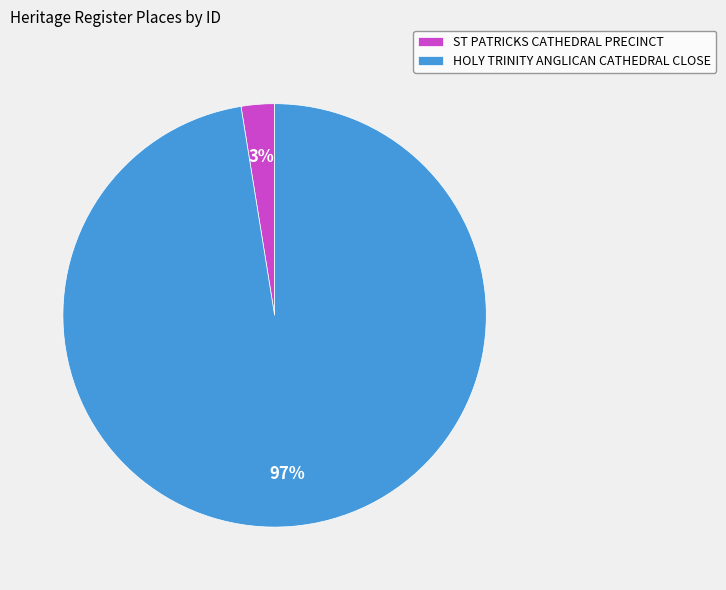

Which slice is the smallest?

ST PATRICKS CATHEDRAL PRECINCT